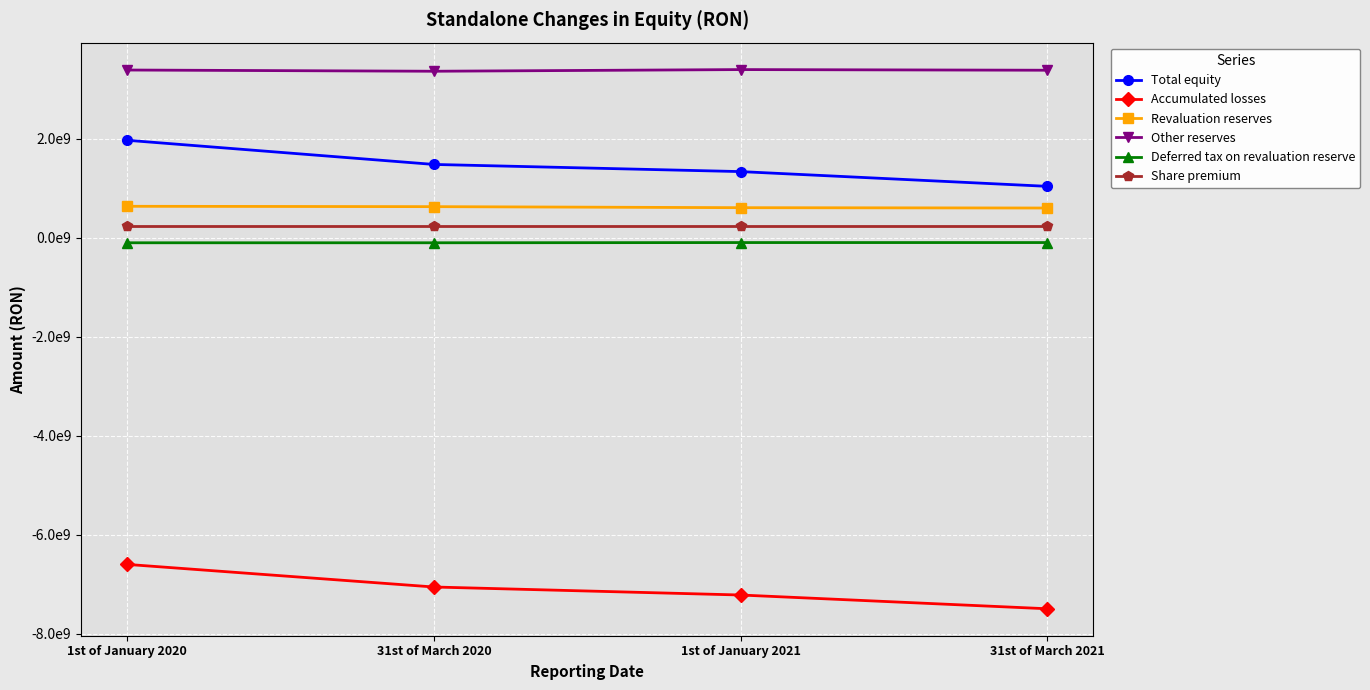

Reading left to right, what are all the values shown in this chart?

Total equity: 1st of January 2020=1967984038.8	31st of March 2020=1480077949.3	1st of January 2021=1335607144.7	31st of March 2021=1037862715.2
Accumulated losses: 1st of January 2020=-6595240856.9	31st of March 2020=-7051393496.4	1st of January 2021=-7213135100.7	31st of March 2021=-7490827098.4
Revaluation reserves: 1st of January 2020=634998190.1	31st of March 2020=627893827.7	1st of January 2021=607069377.2	31st of March 2021=600201308.4
Other reserves: 1st of January 2020=3386268736.5	31st of March 2020=3361619649.0	1st of January 2021=3395246288.2	31st of March 2021=3382061925.2
Deferred tax on revaluation reserve: 1st of January 2020=-101599711.0	31st of March 2020=-101599711.0	1st of January 2021=-97131100.0	31st of March 2021=-97131100.0
Share premium: 1st of January 2020=232637107.0	31st of March 2020=232637107.0	1st of January 2021=232637107.0	31st of March 2021=232637107.0